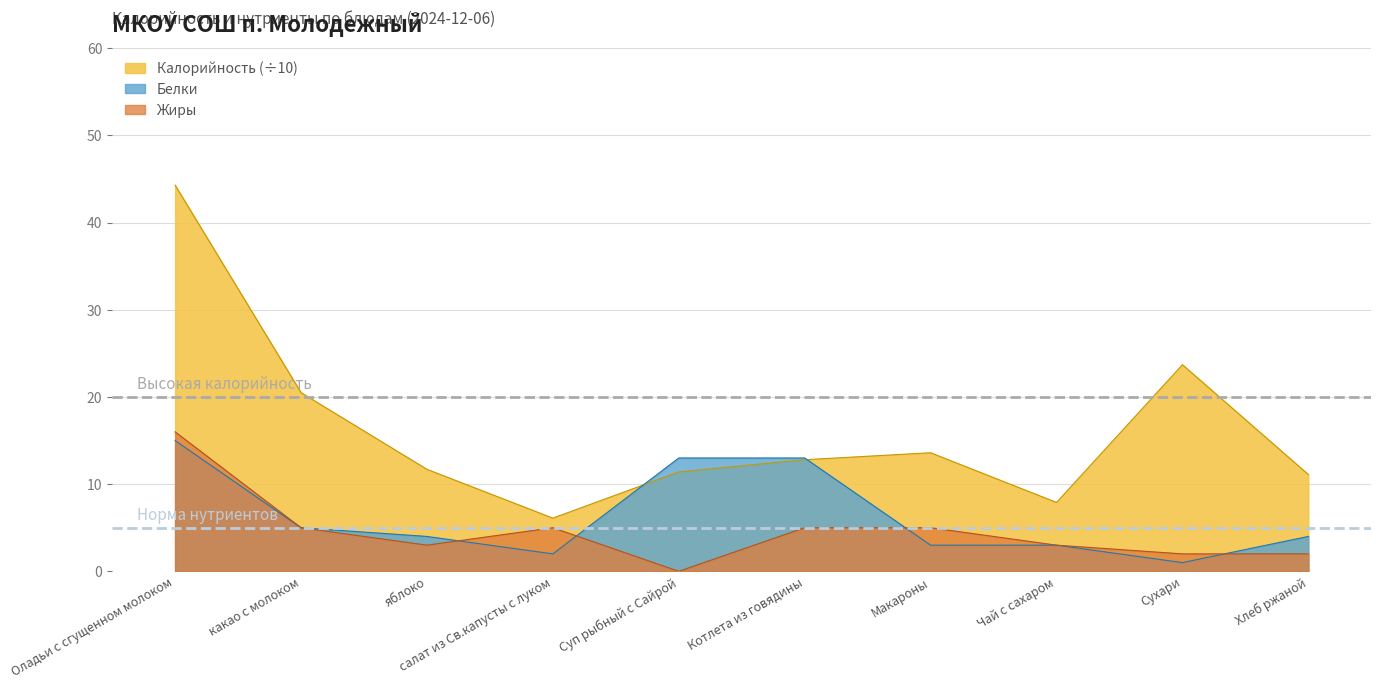

Which label corresponds to the largest value in the chart?

Оладьи с сгущенном молоком